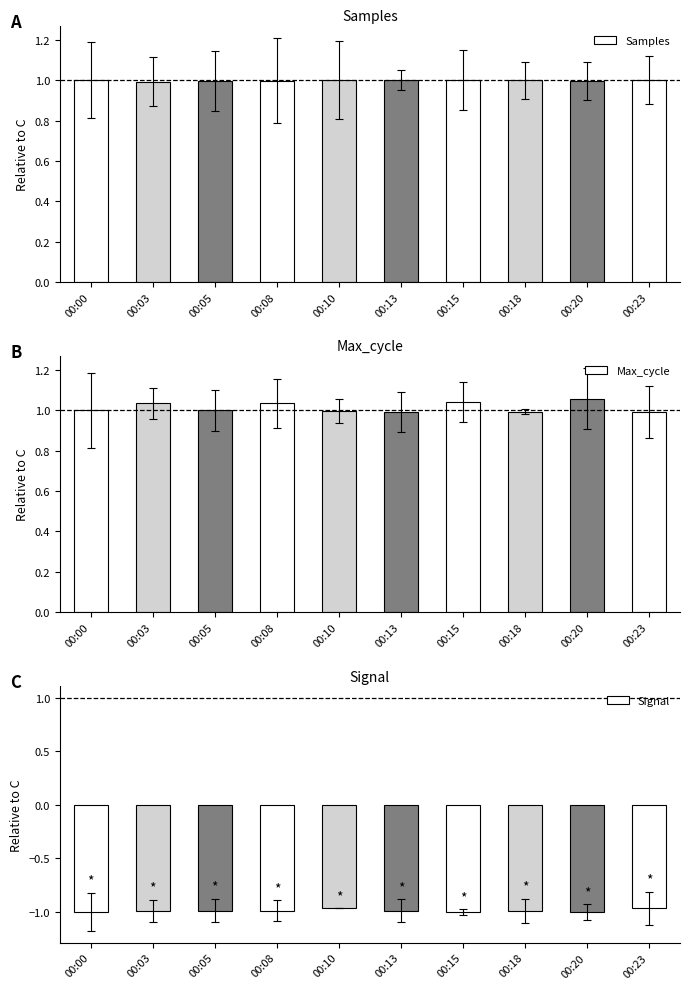

What is the minimum value shown in the chart?

-1.0